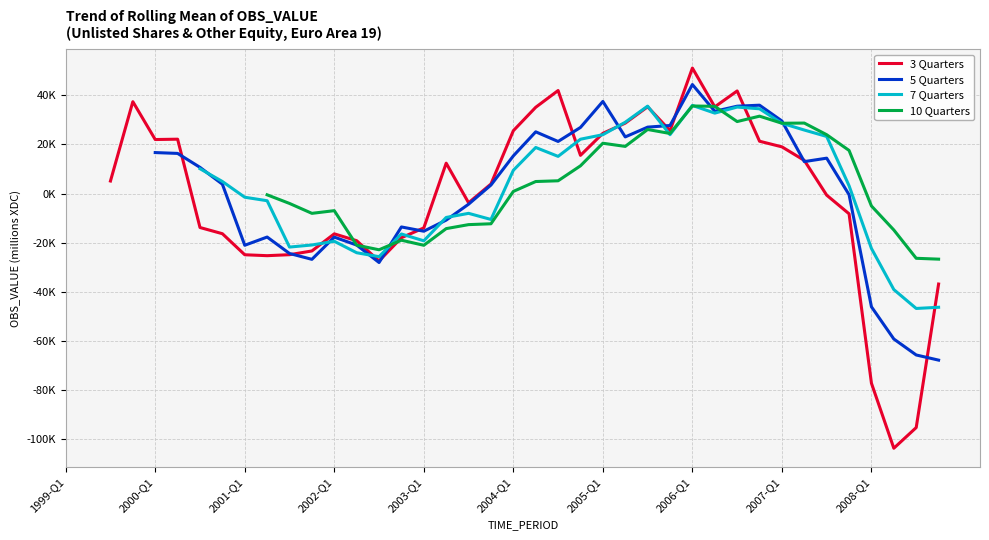

The chart shows a value of 5577.0 at 2005-Q4. True or false?

False